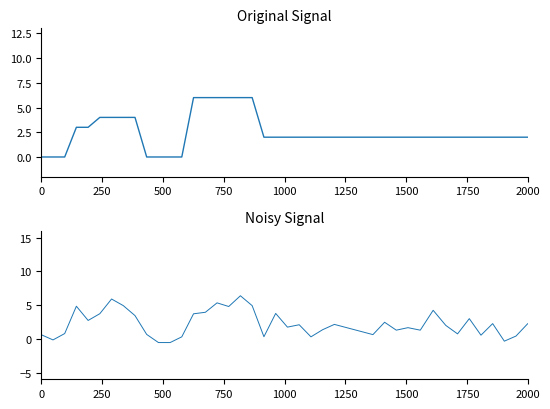

Is it true that humidity equals 3.4 at 25?

False